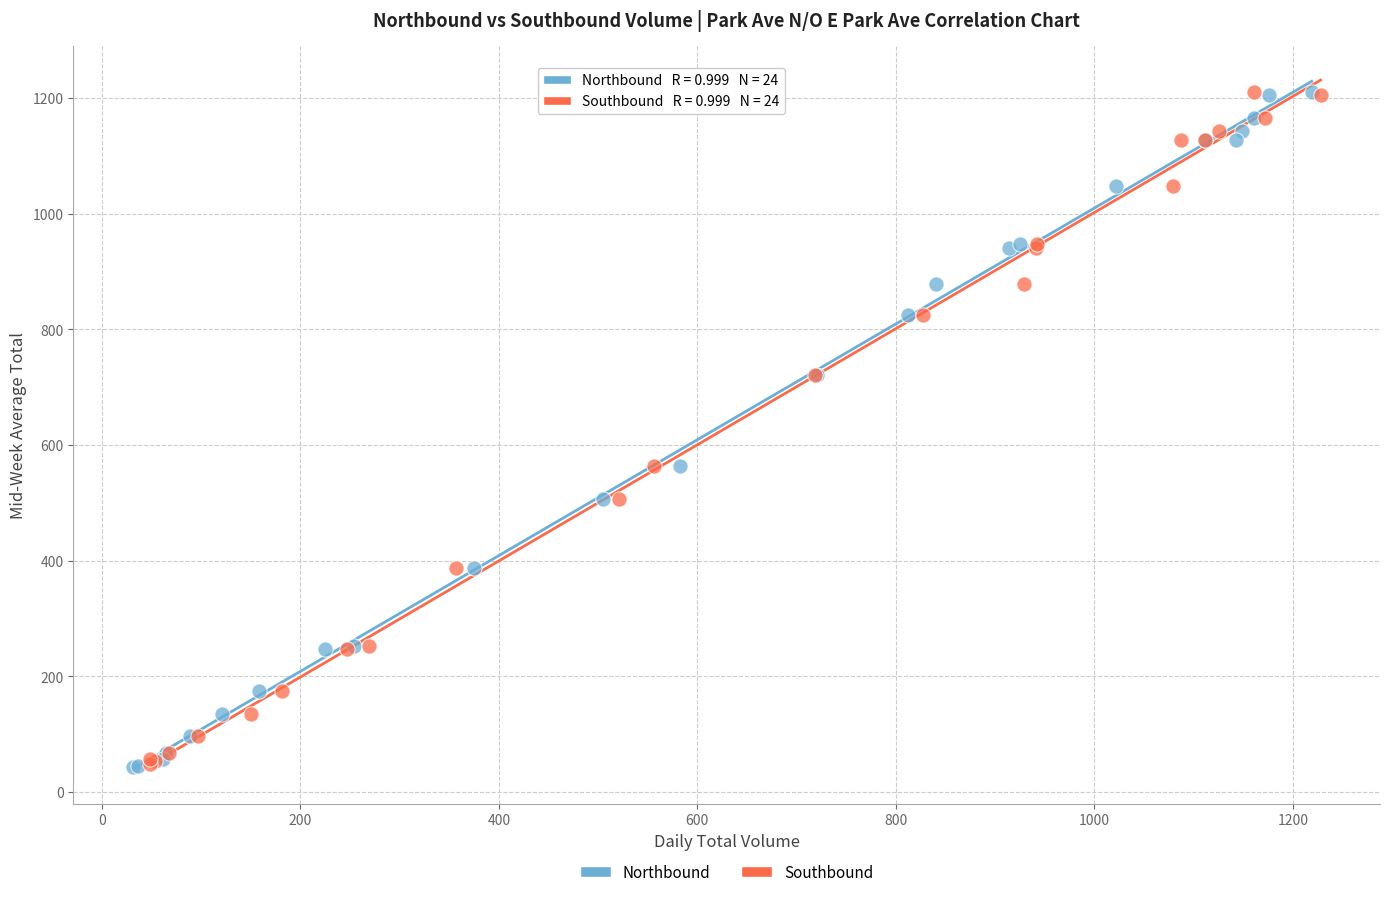

Which series has the largest Y range (max minus min)?

Northbound